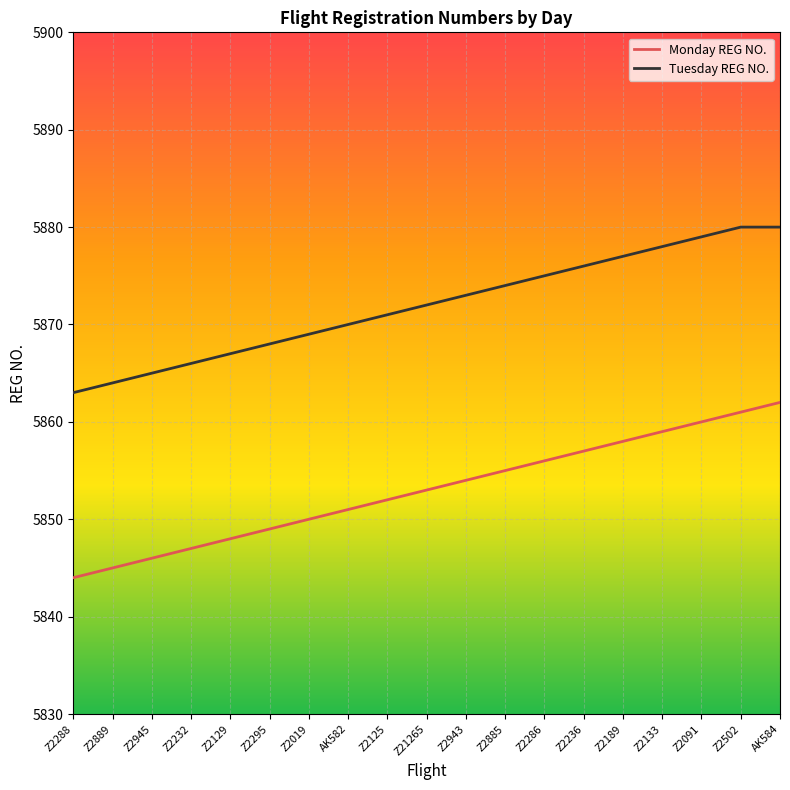

What is the total value across all series at Z2885?

11729